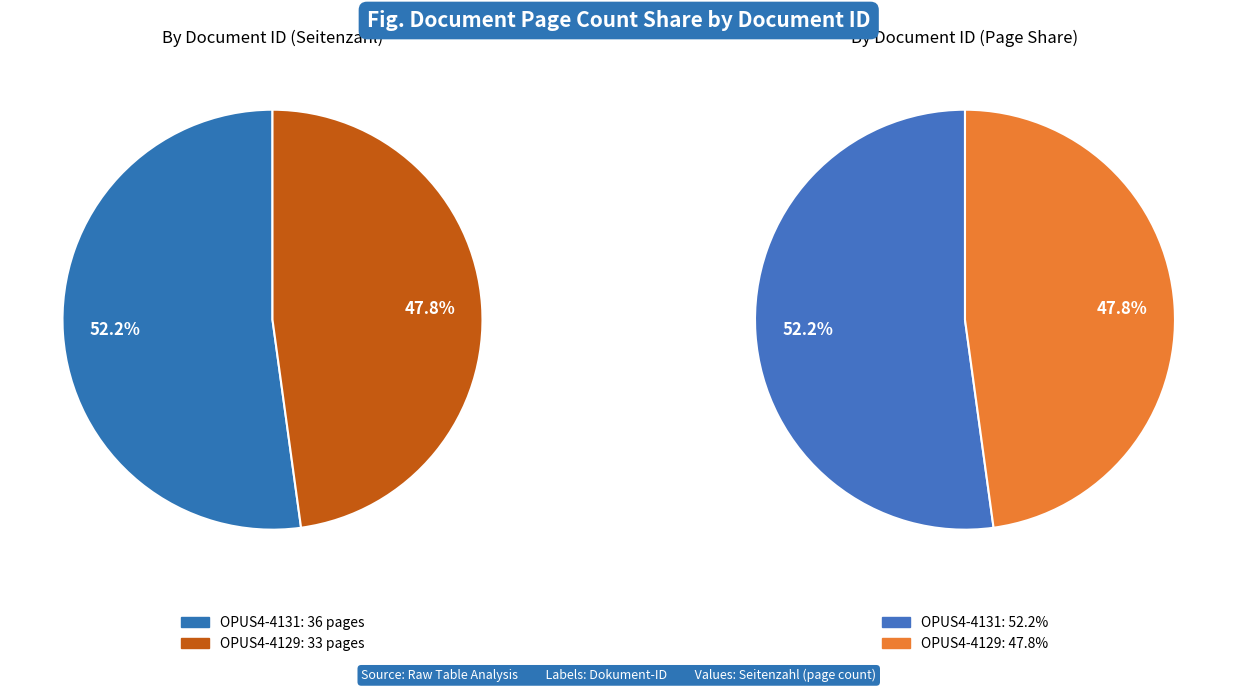

Which slice is the smallest?

OPUS4-4129